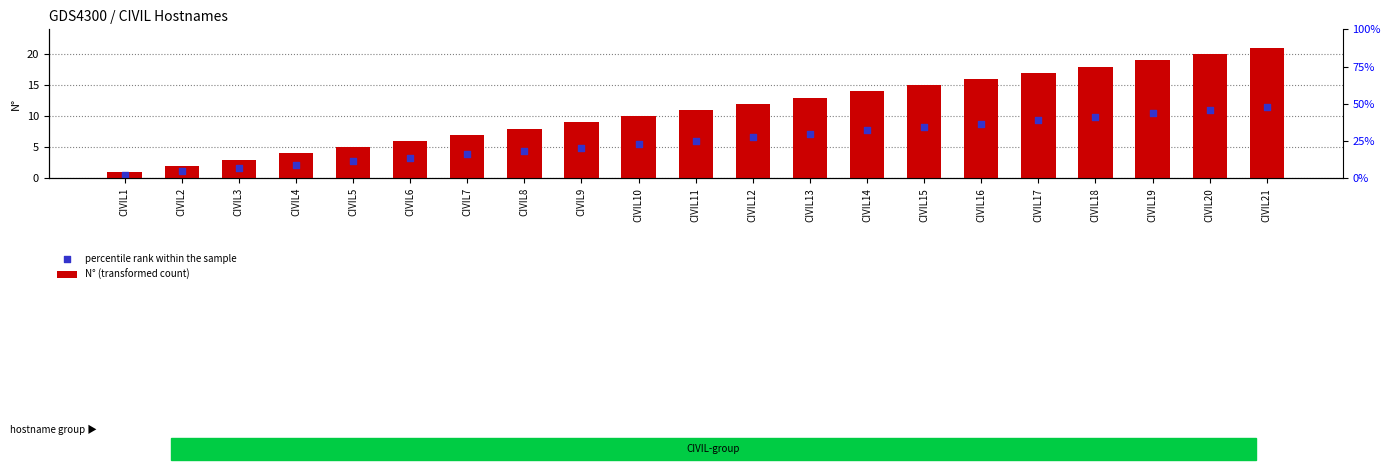

What is the total value across all series at CIVIL7?

10.9